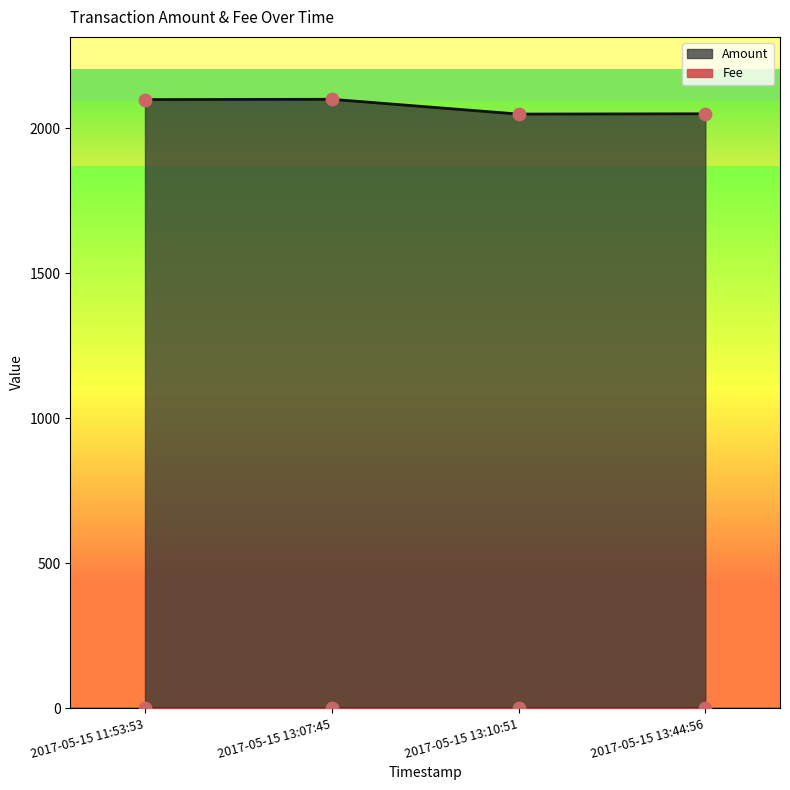

Between 2017-05-15 13:44:56 and 2017-05-15 13:07:45, which is larger?

2017-05-15 13:07:45